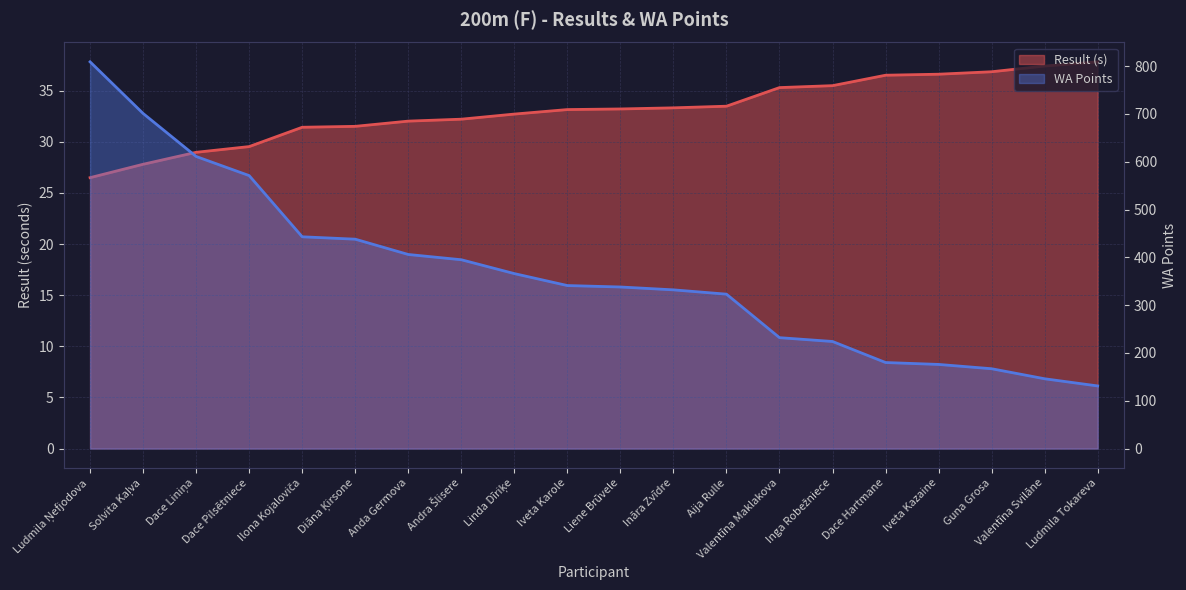

How many lines are shown in the chart?

2